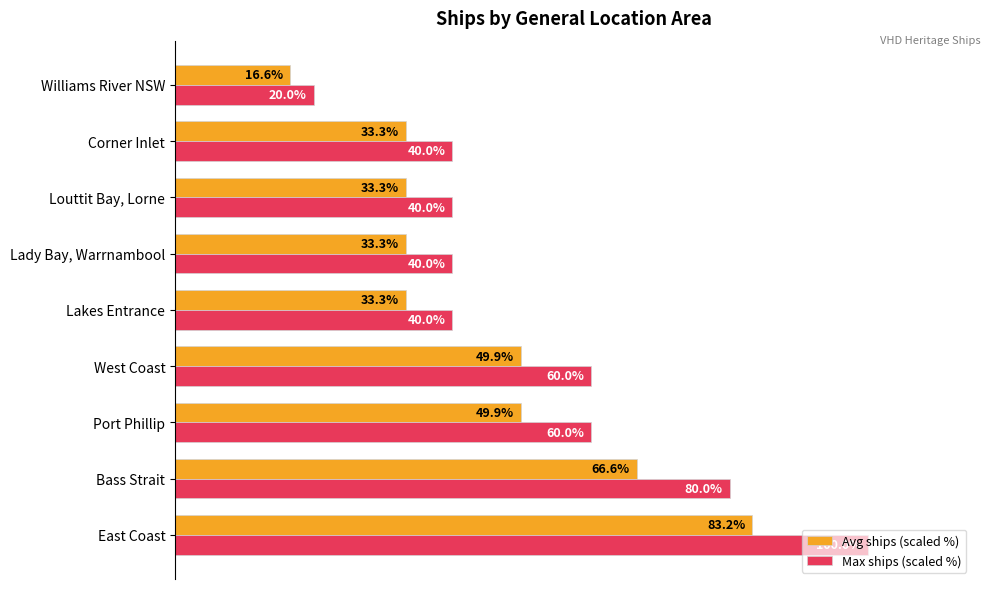

What are all the series names shown in the legend?

Avg ships (scaled %), Max ships (scaled %)